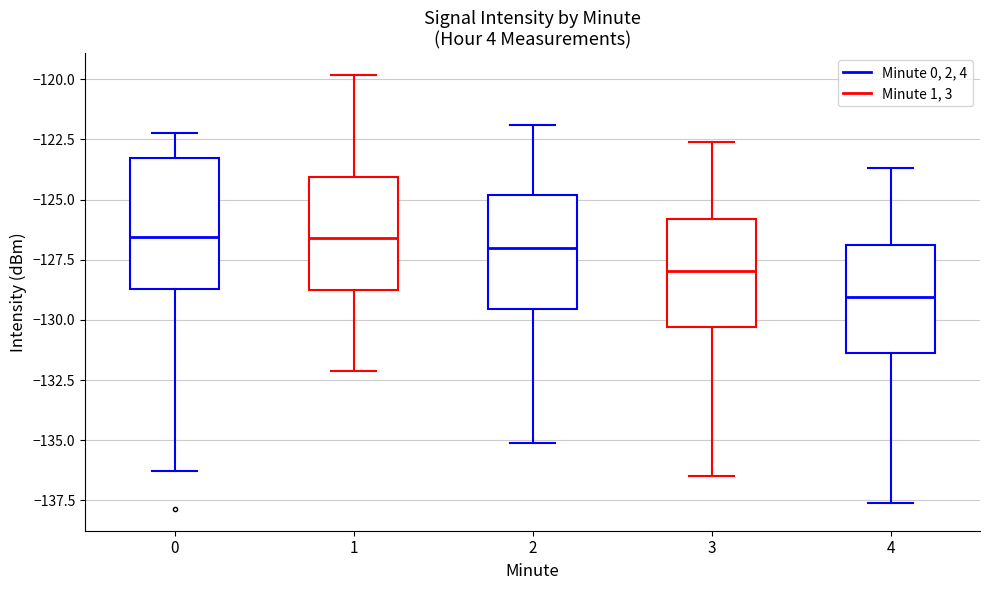

Which box has the lowest median line?

4